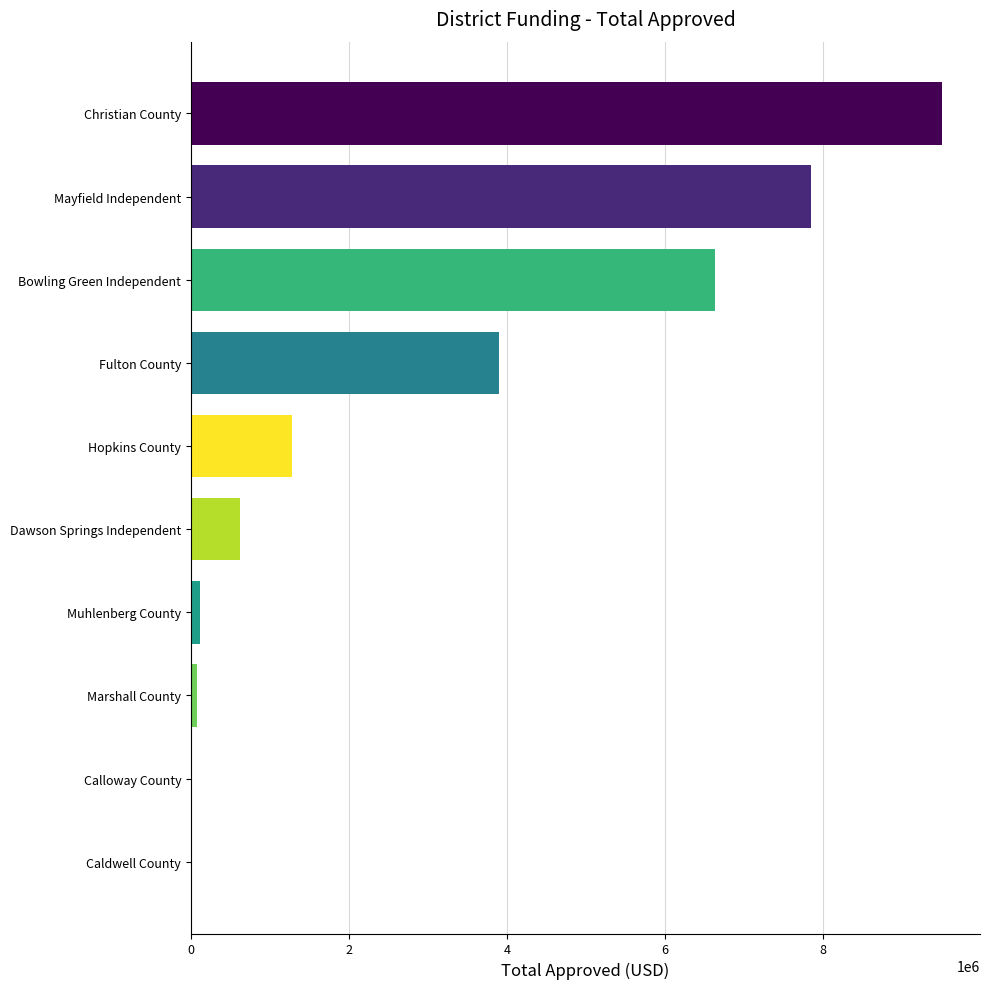

What is the change in value from Mayfield Independent to Bowling Green Independent?

-1220587.1